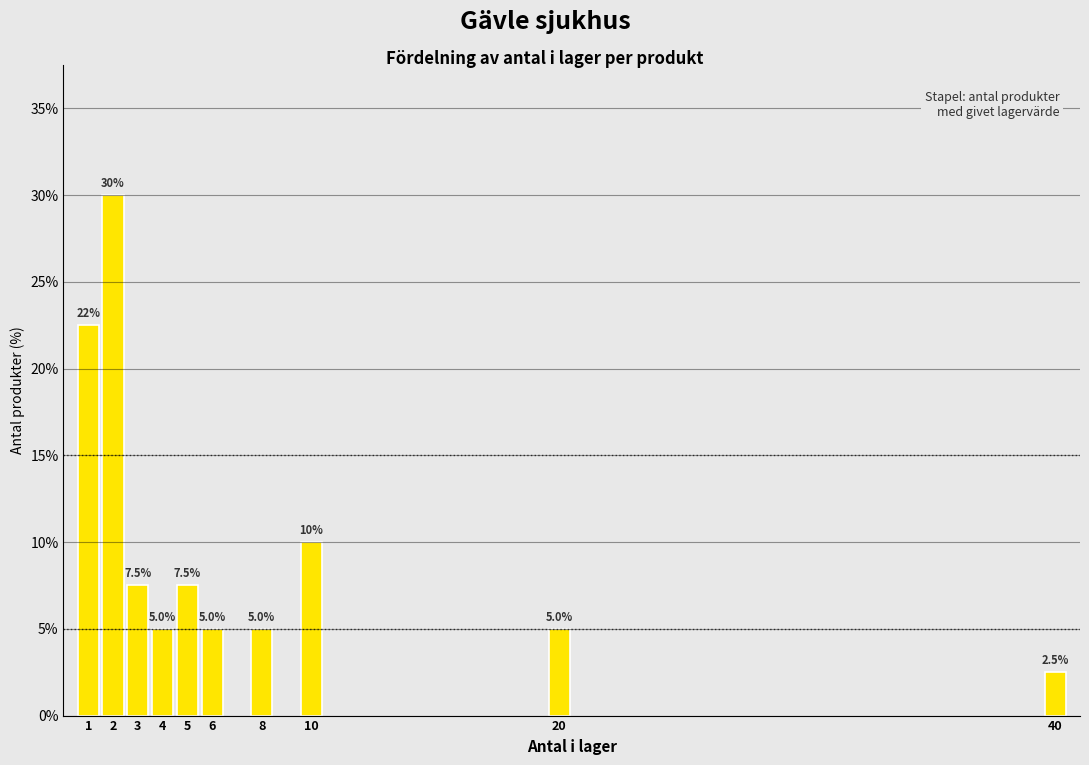

Reading right to left, what are all the values shown in this chart?

40=2.5	20=5.0	10=10.0	8=5.0	6=5.0	5=7.5	4=5.0	3=7.5	2=30.0	1=22.5